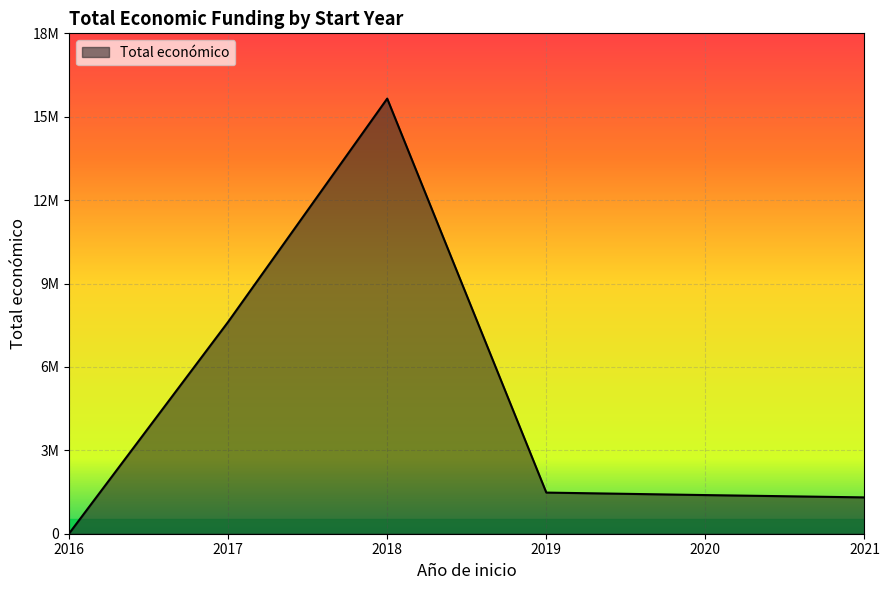

Is this an area chart (filled region under the line)?

Yes